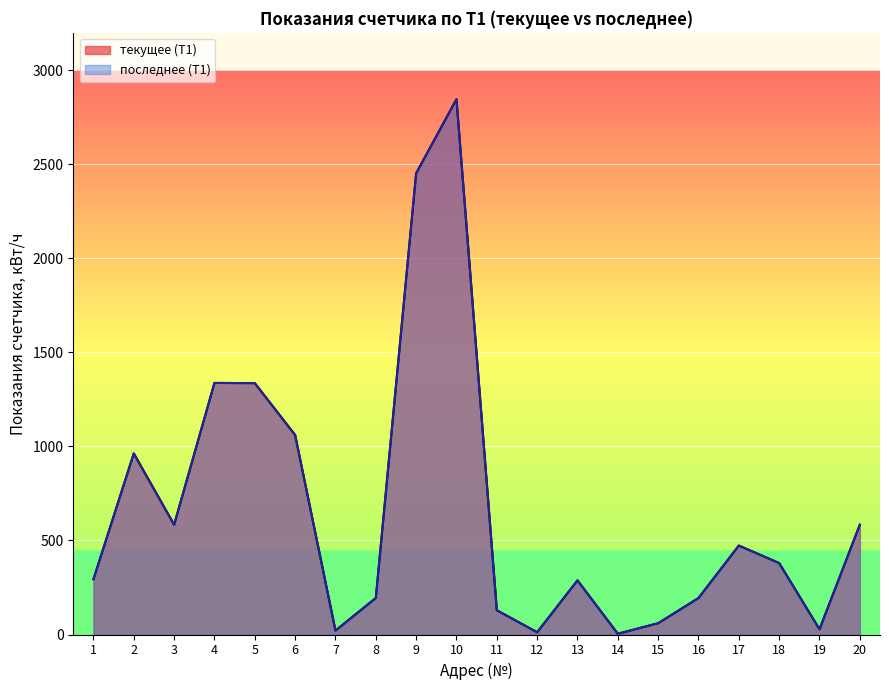

Which has a higher value, 20 or 13?

20